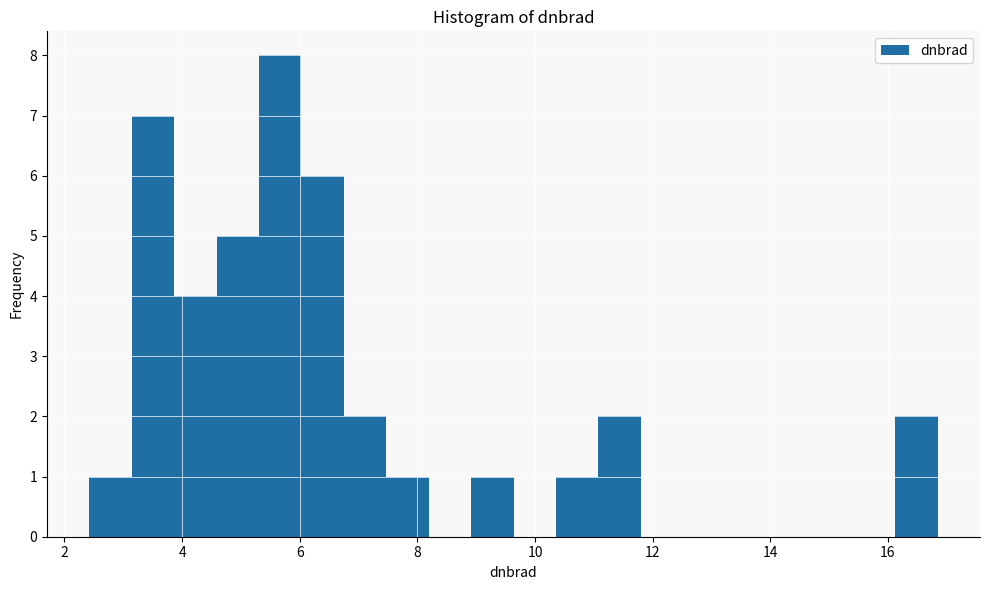

Around what value on the x-axis is the tallest bar? Give the approximate position of its centre, as read against the axis.

5.6